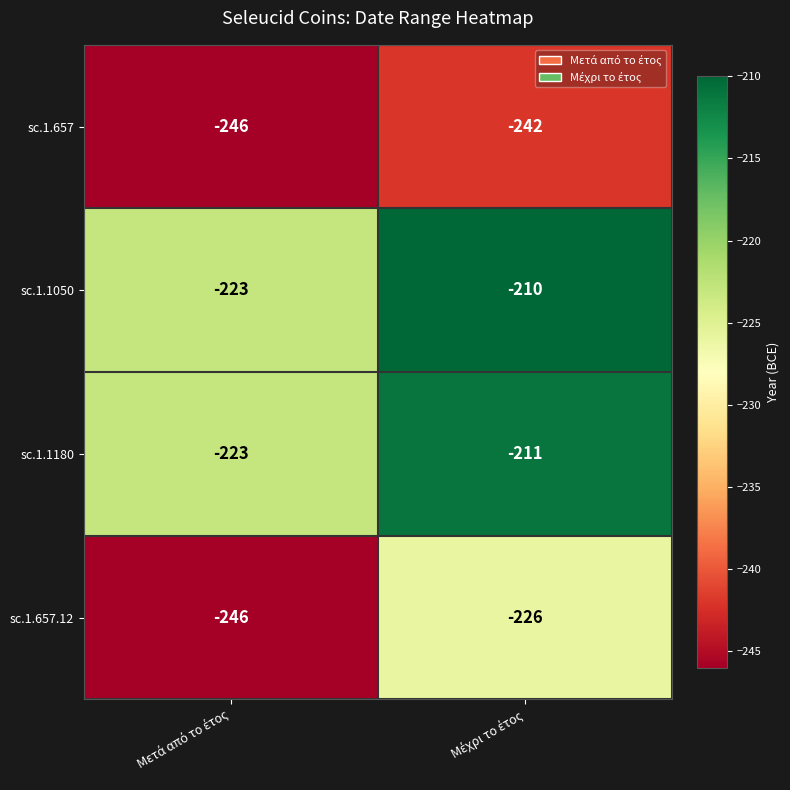

What is the difference between the maximum and minimum values in the sc.1.657.12 series?

20